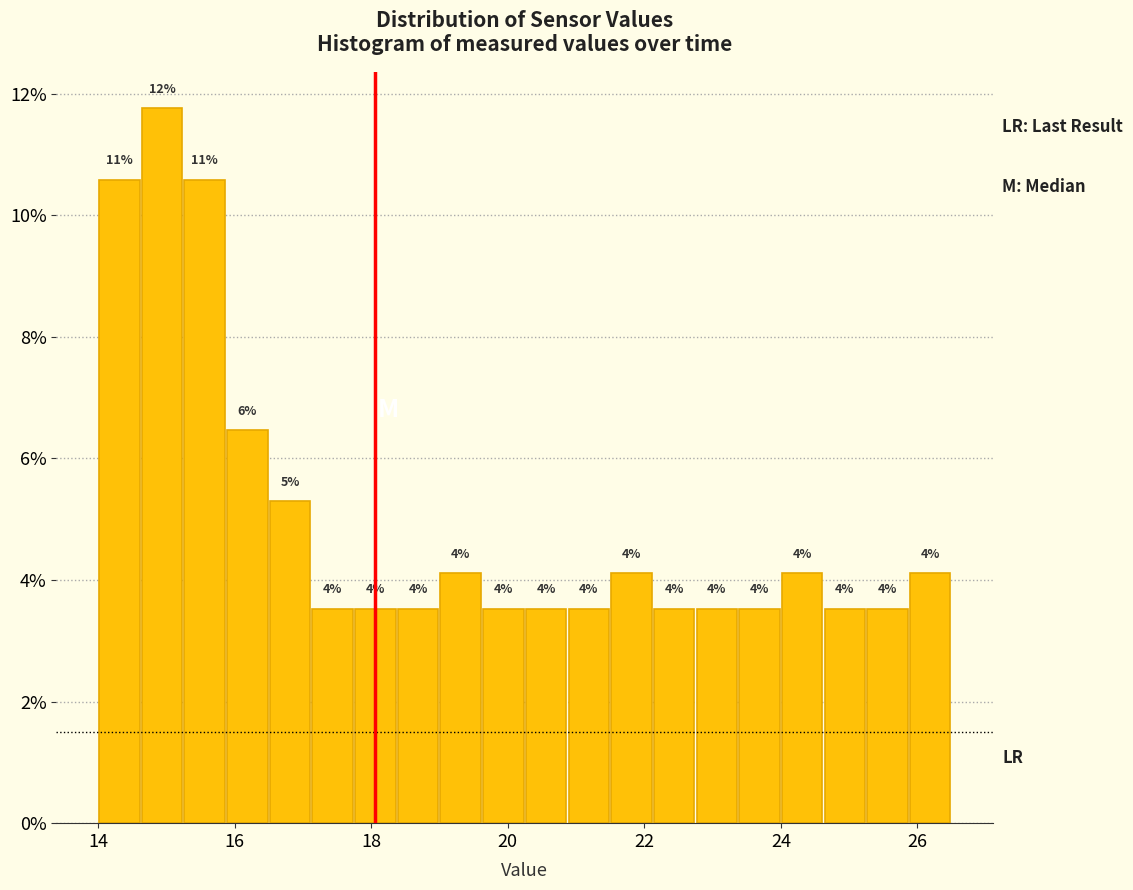

Around what value on the x-axis is the tallest bar? Give the approximate position of its centre, as read against the axis.

15.0